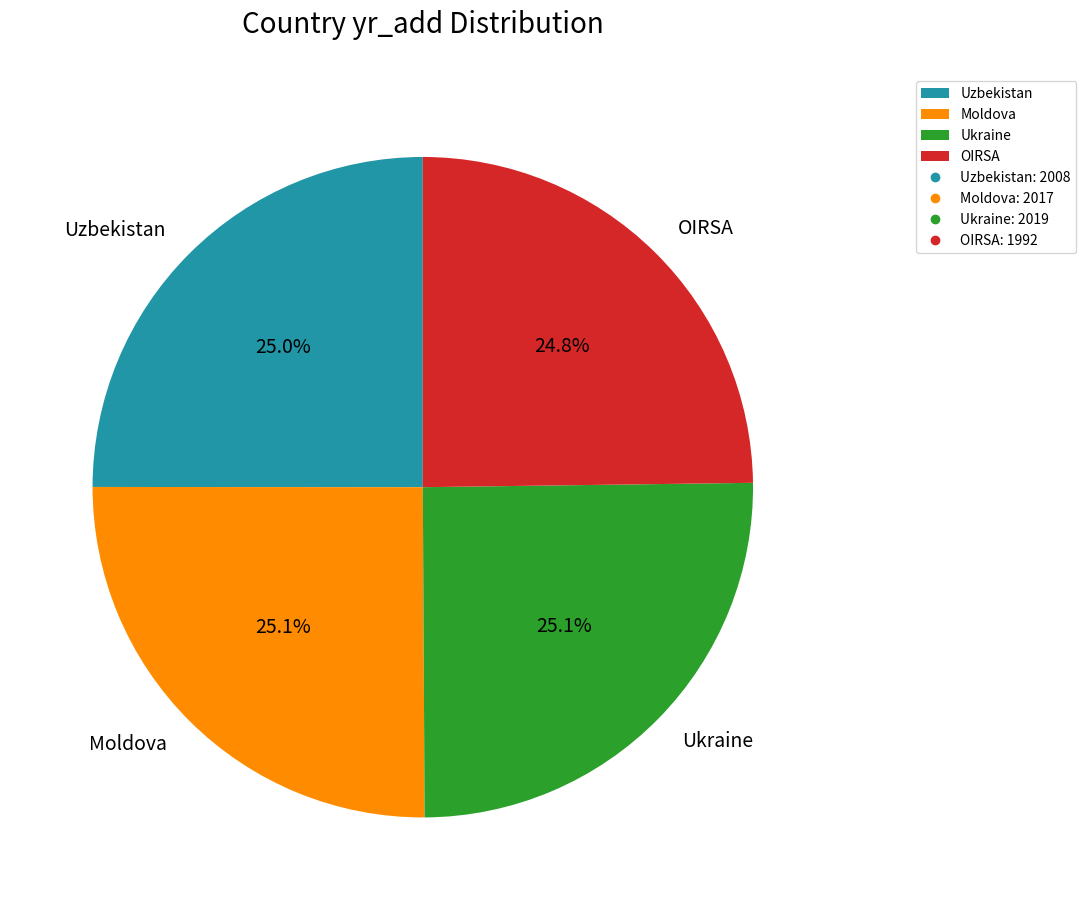

How much of the chart is everything except Ukraine?

74.9%